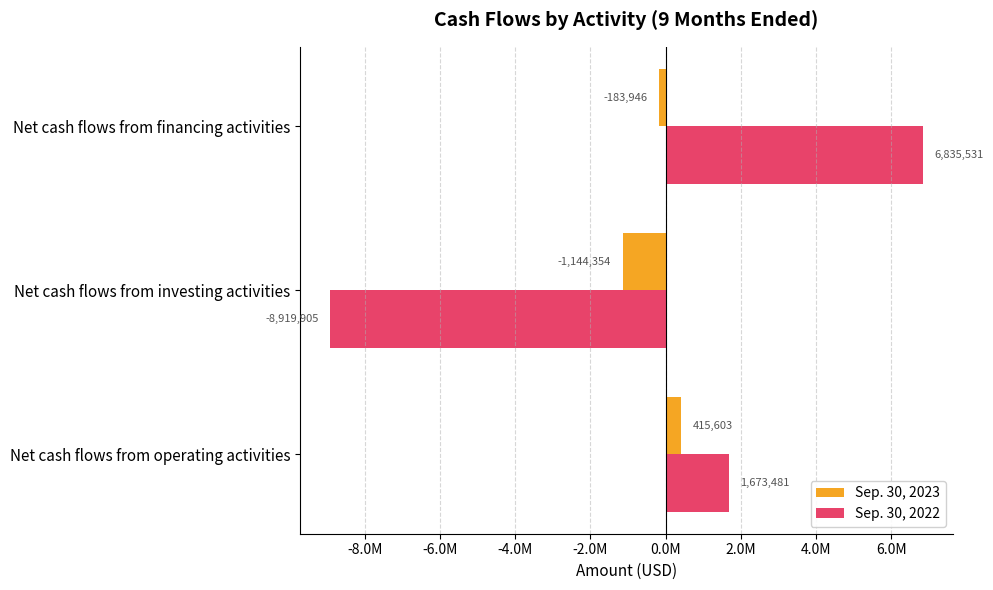

Which series has the largest range (max minus min)?

Sep. 30, 2022